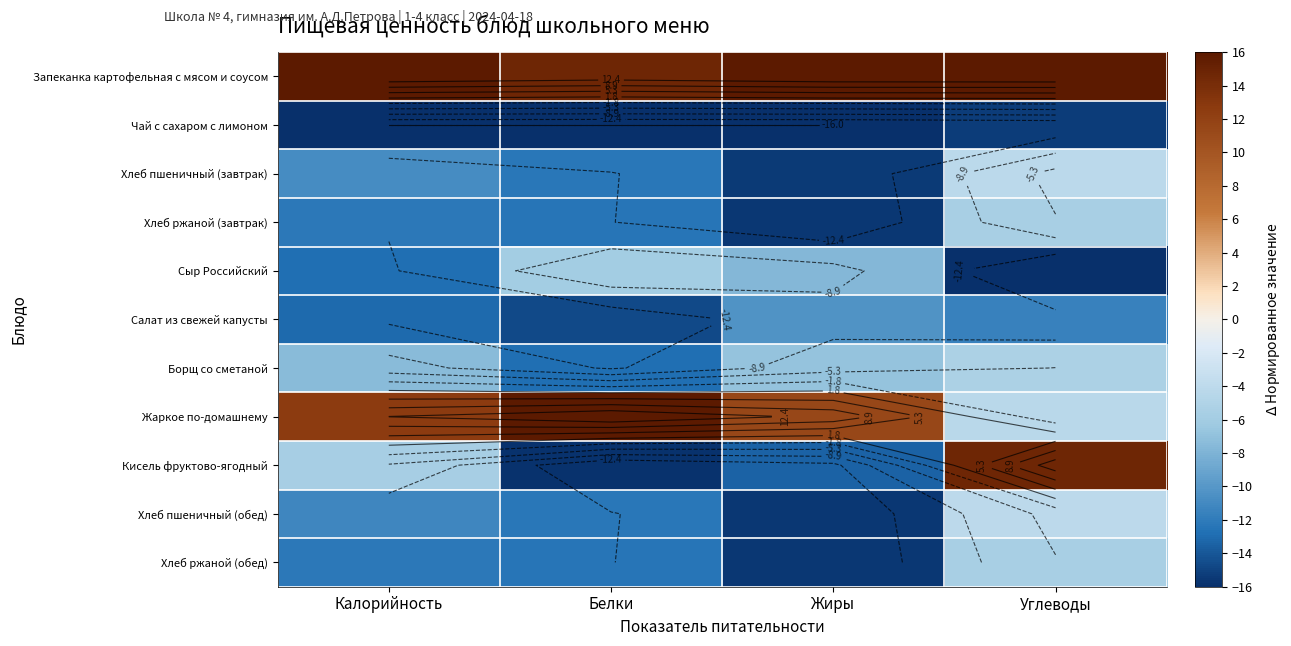

How many data points does each series have?

4